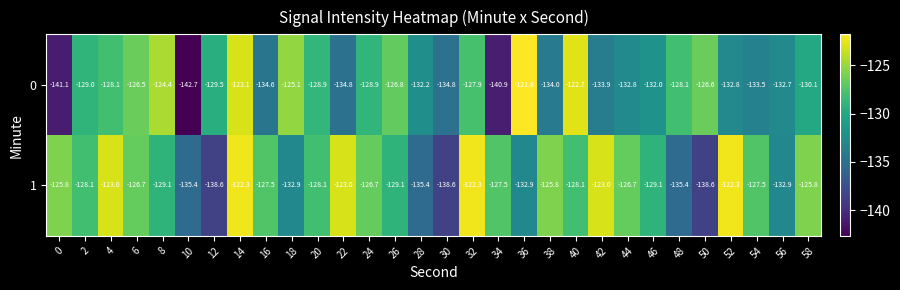

What is the spread (max minus min) of values at 10?

7.3